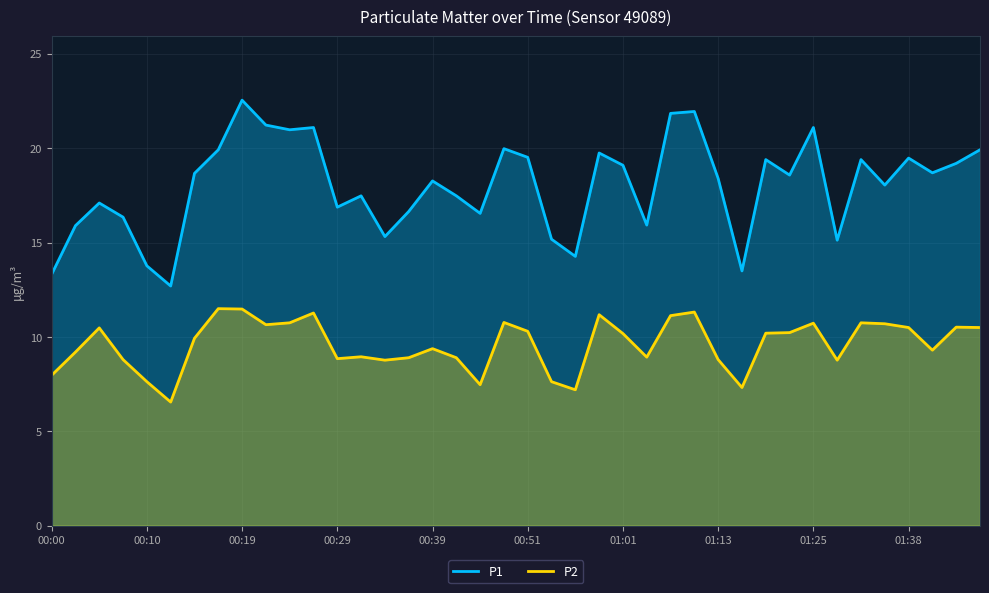

Does the chart display data point markers on the line(s)?

No